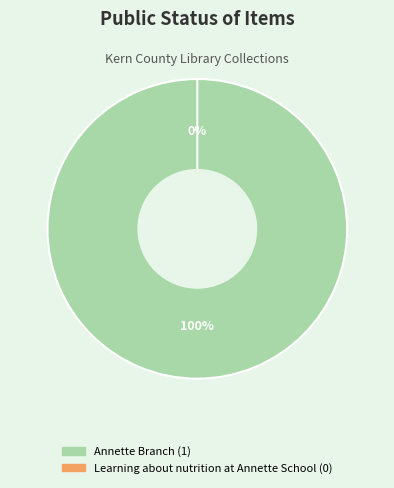

To the nearest percent, what portion does Annette Branch represent?

100%